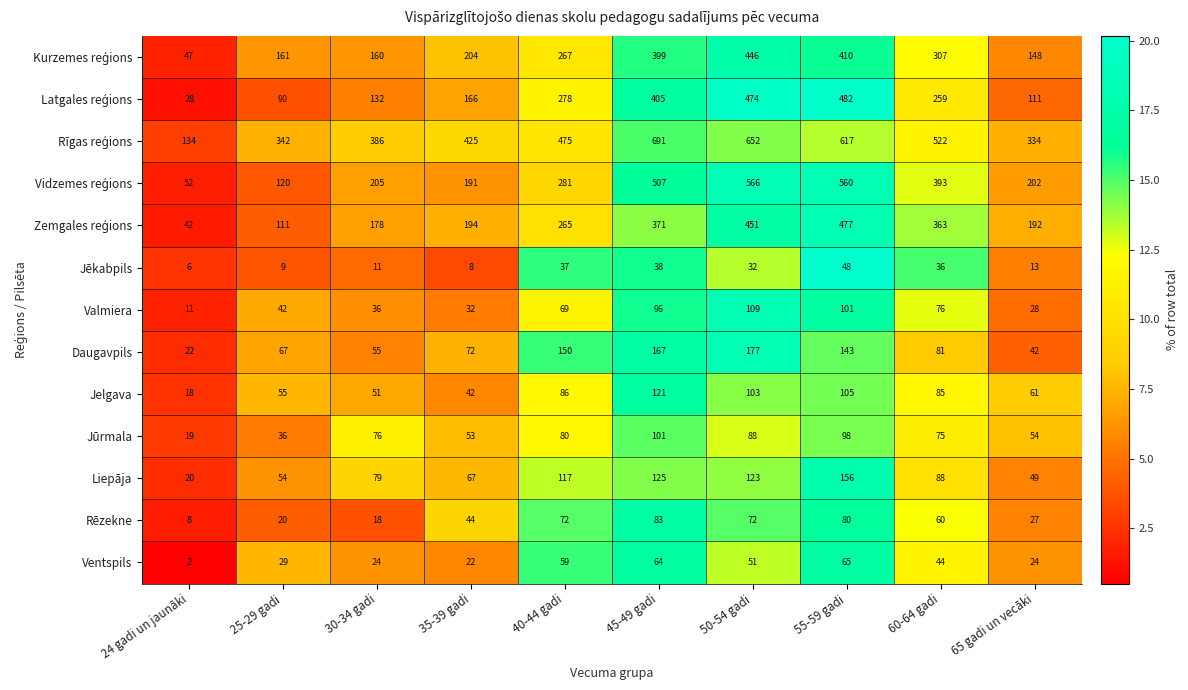

What is the sum of the Daugavpils values at 35-39 gadi and 24 gadi un jaunāki?

94